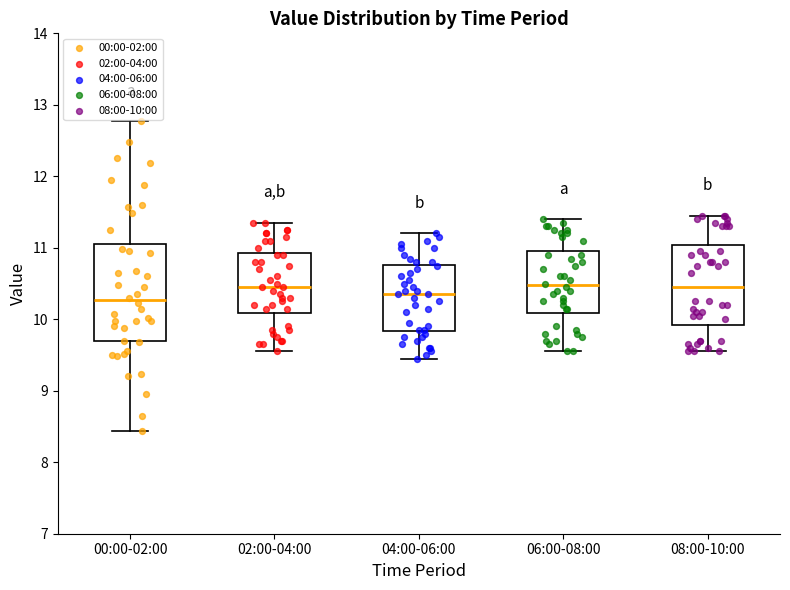

Reading left to right, read every box against the y-axis: the position of its median line, the range the box covers, and the ends of its whiskers. The values are not printed on the chart, so give them approximately, as read against the axis.

00:00-02:00: median 10.3, box 9.7 to 11.0, whiskers 8.4 to 12.8
02:00-04:00: median 10.5, box 10.1 to 10.9, whiskers 9.6 to 11.4
04:00-06:00: median 10.4, box 9.8 to 10.8, whiskers 9.5 to 11.2
06:00-08:00: median 10.5, box 10.1 to 11.0, whiskers 9.6 to 11.4
08:00-10:00: median 10.5, box 9.9 to 11.0, whiskers 9.6 to 11.5